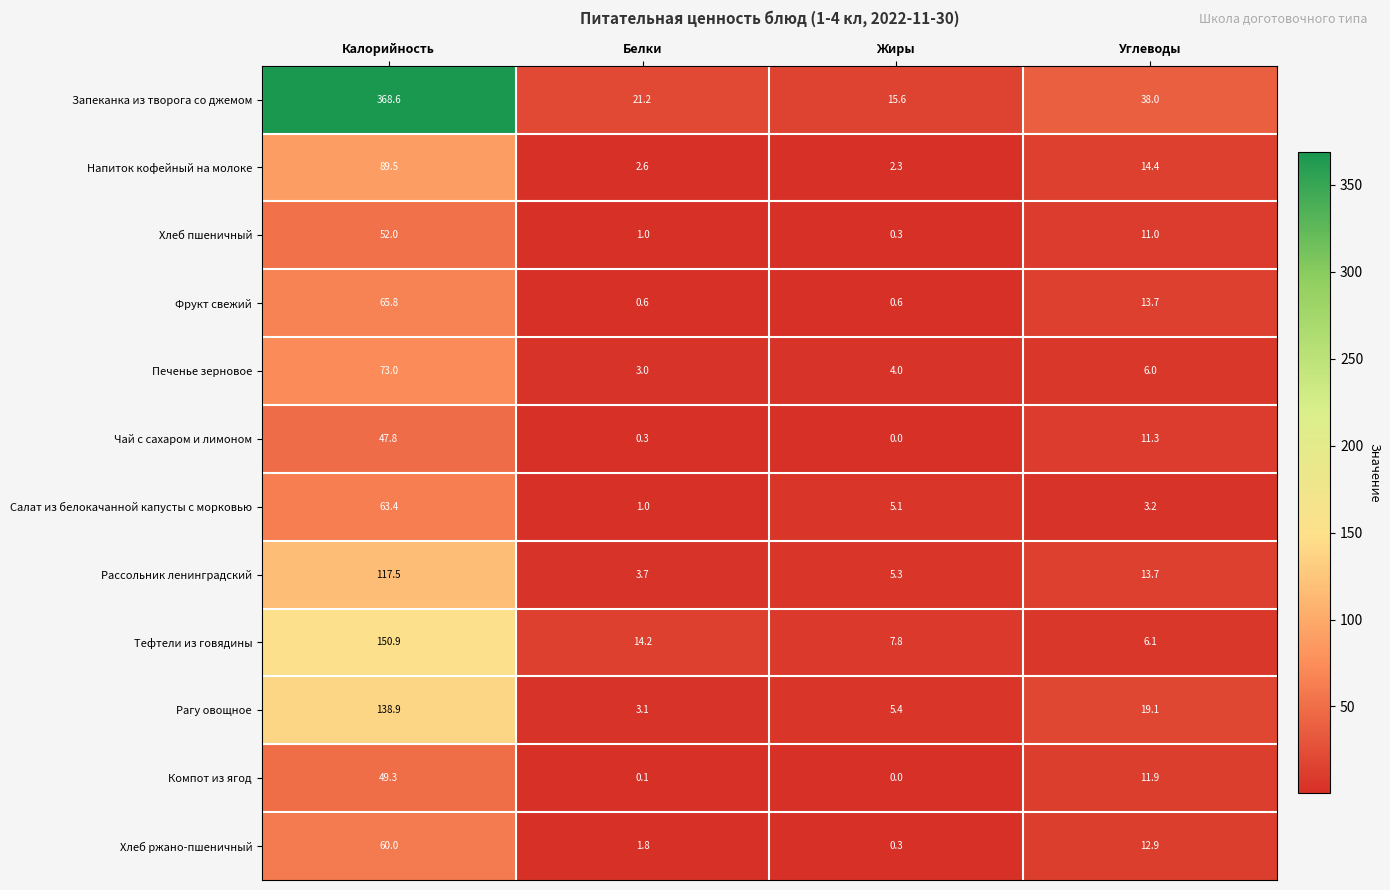

At which label does Напиток кофейный на молоке first exceed 14?

Калорийность